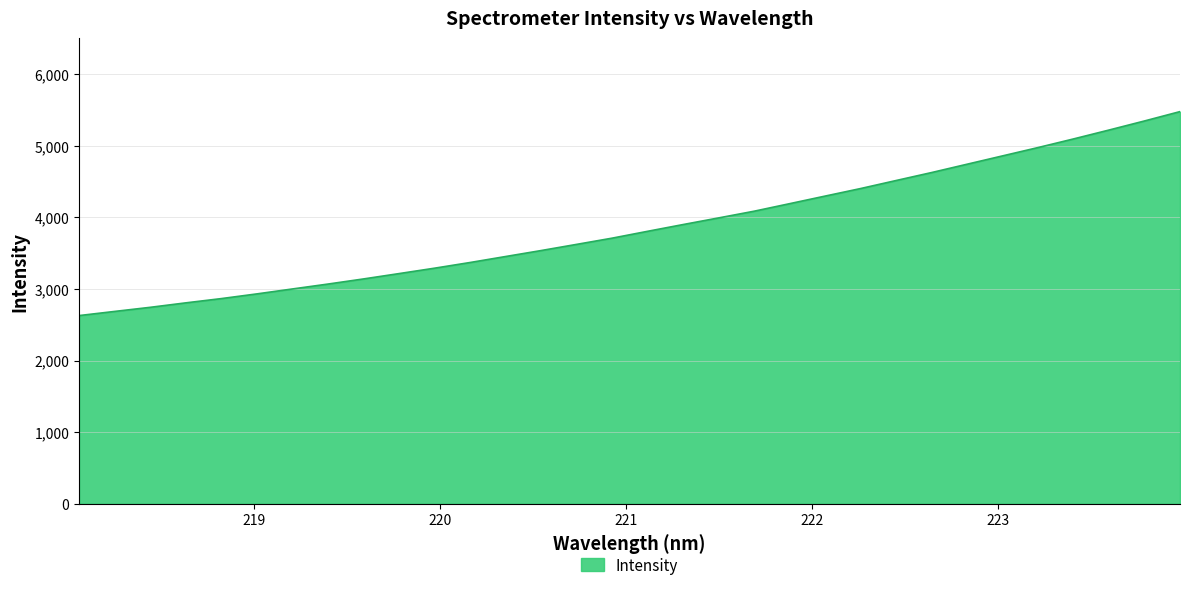

What is the greatest value displayed?

5475.8